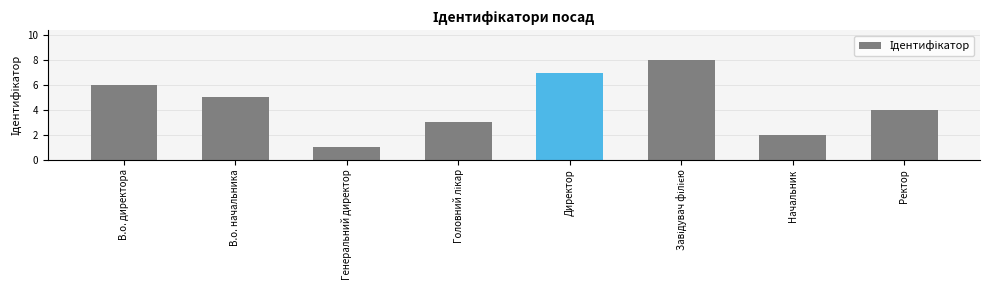

What is the sum of all values?

36